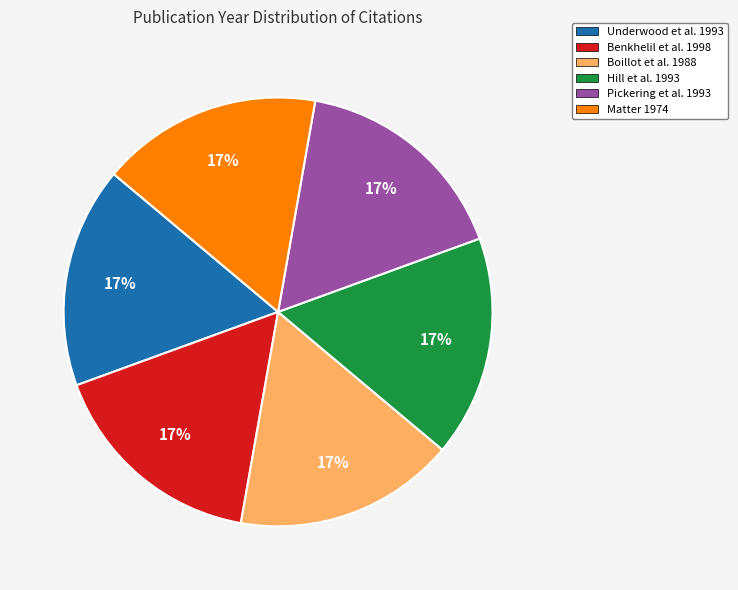

To the nearest percent, what is the combined percentage of Hill et al. 1993 and Matter 1974?

33%